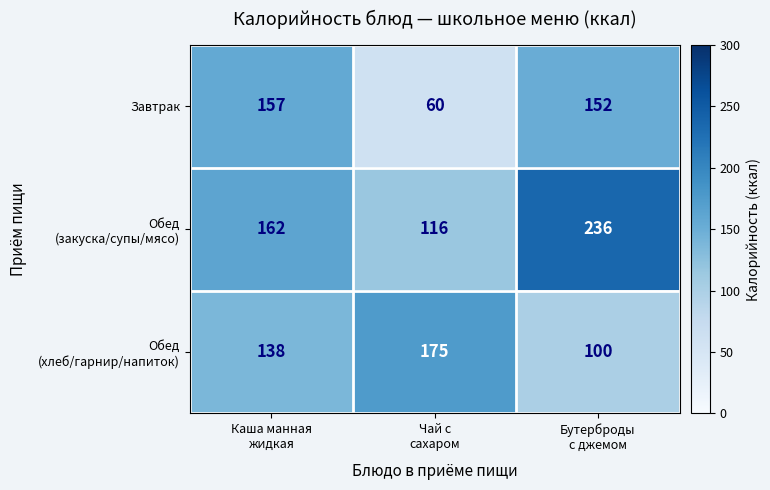

What is the smallest value displayed?

60